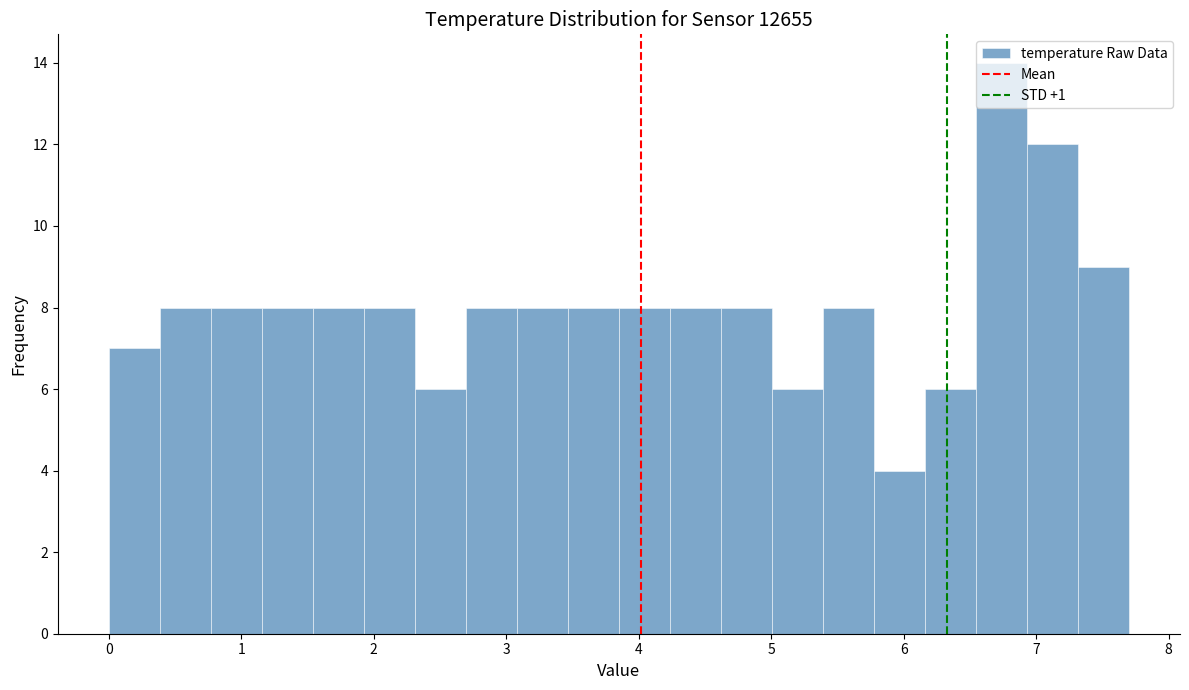

Around what value on the x-axis is the tallest bar? Give the approximate position of its centre, as read against the axis.

6.7